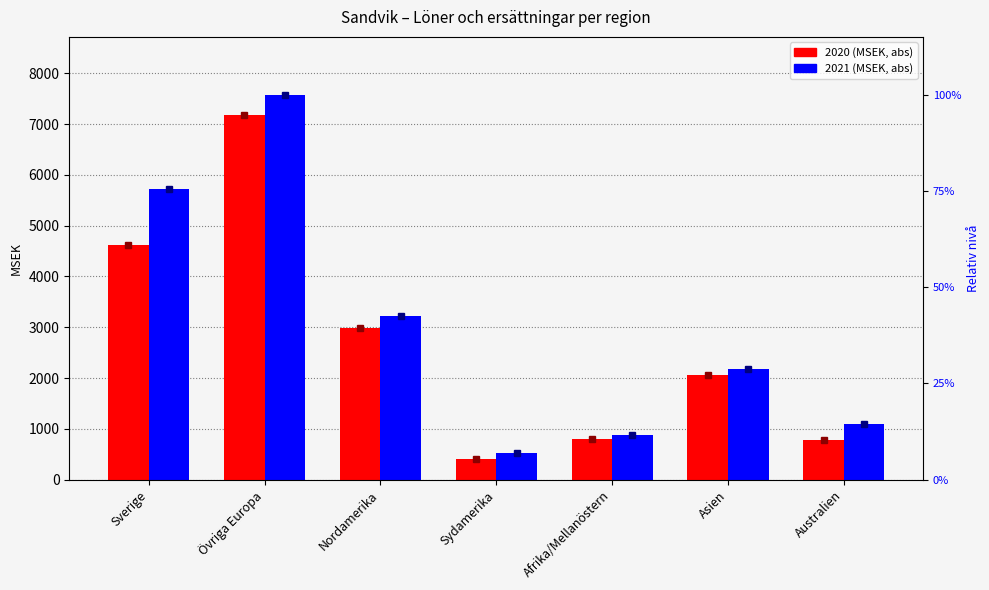

At which category is the sum across all series the highest?

Övriga Europa